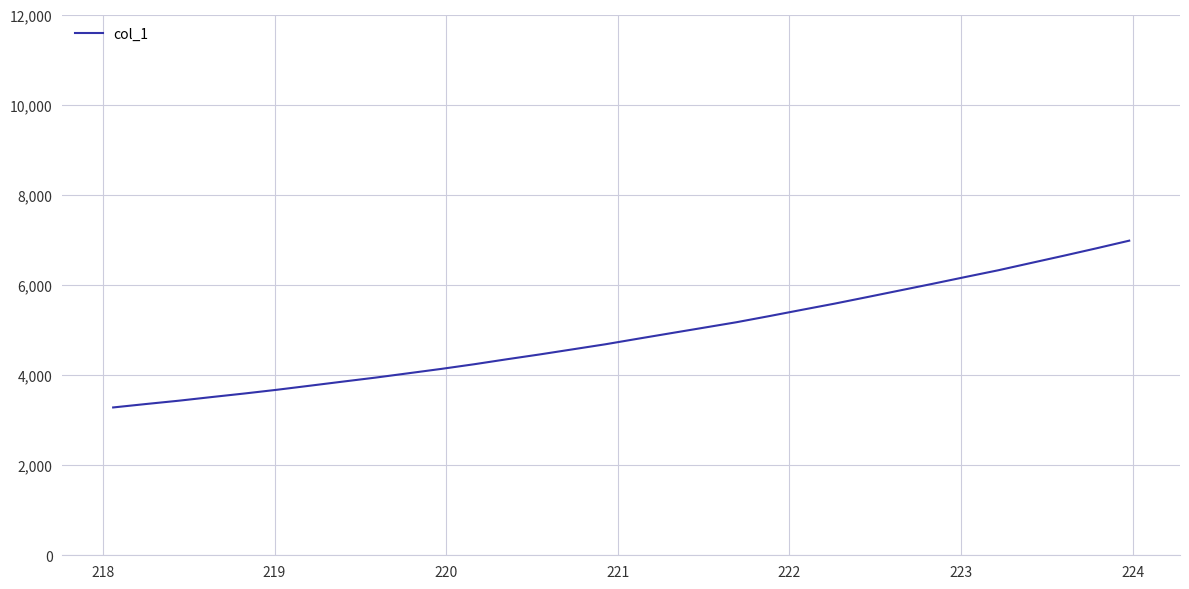

What is the greatest value displayed?

6981.2